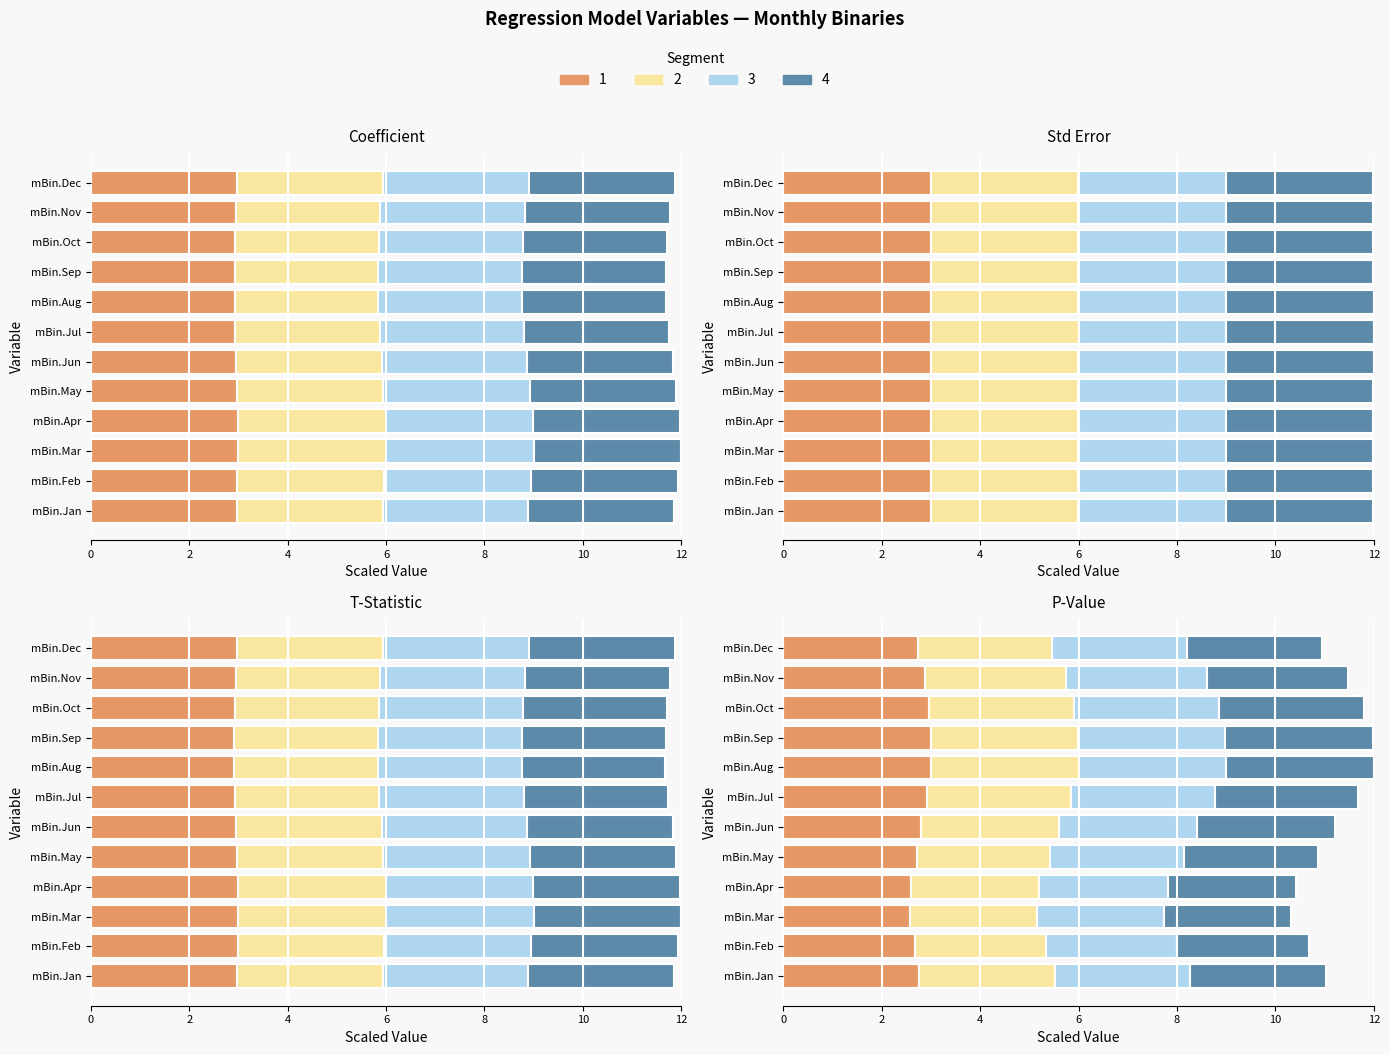

What is the smallest value displayed?

2.6